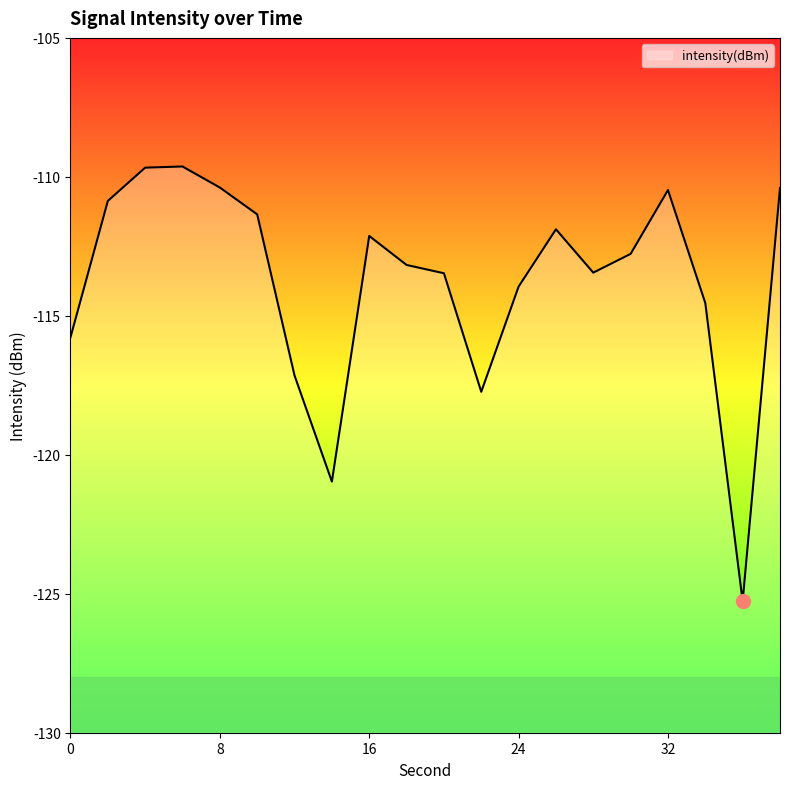

List the labels in order of value, smallest first.

36, 14, 22, 12, 0, 34, 24, 20, 28, 18, 30, 16, 26, 10, 2, 32, 38, 8, 4, 6